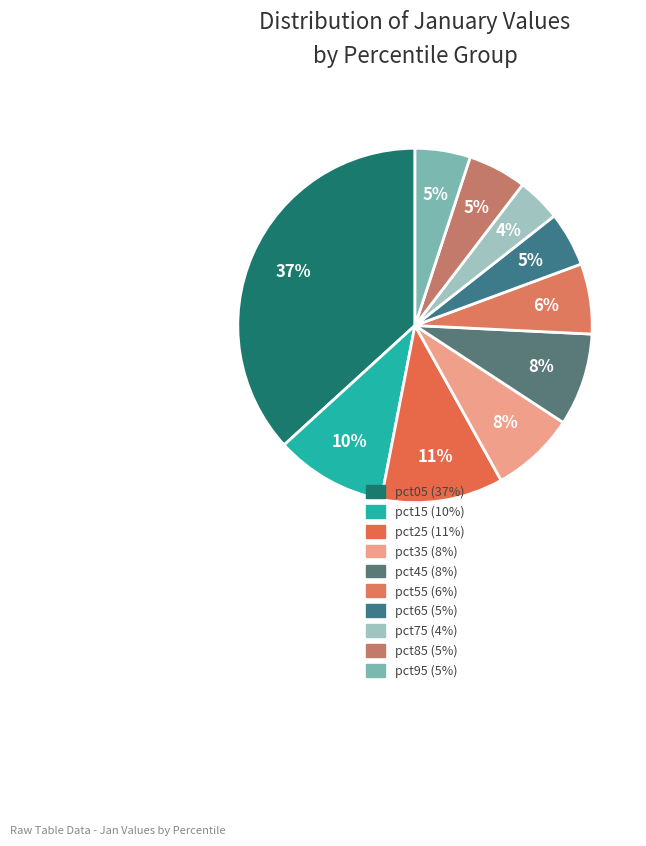

To the nearest percent, what is the average slice percentage?

10%